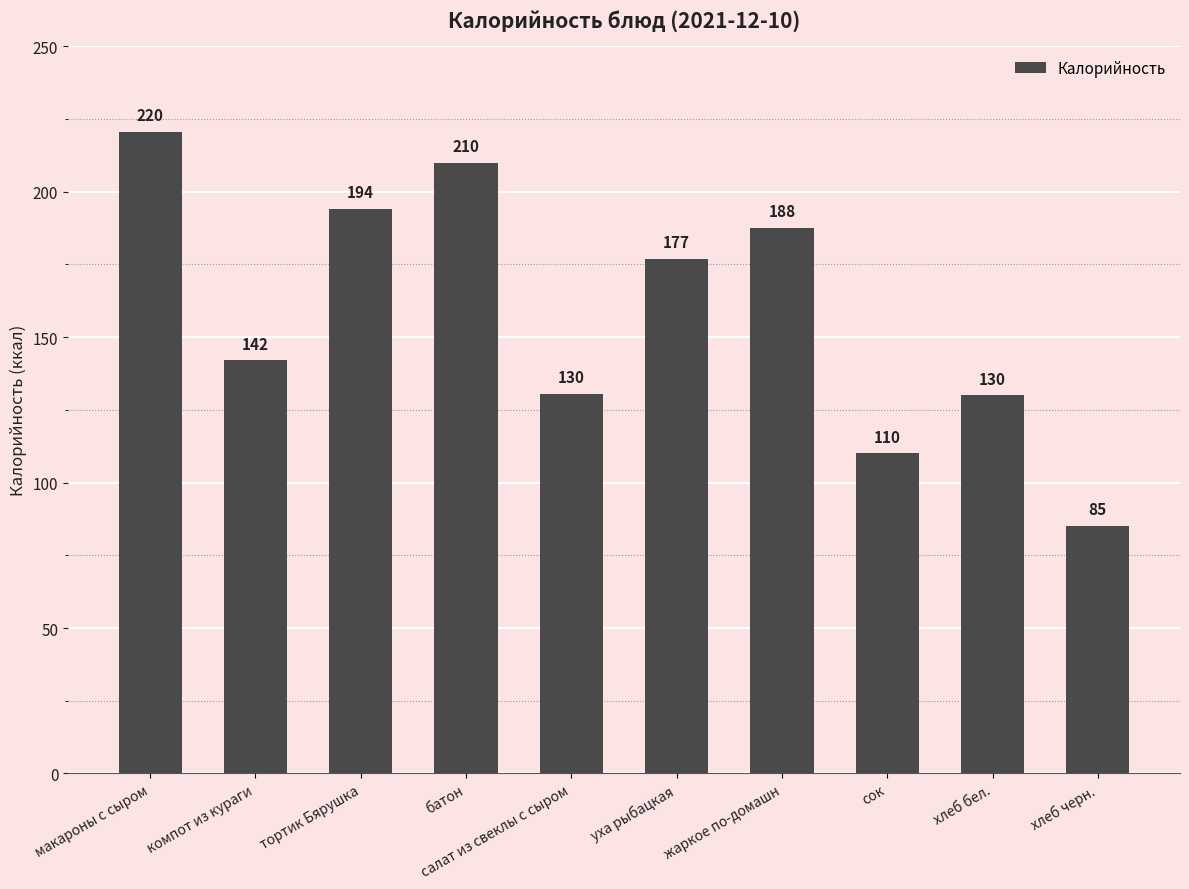

What is the label of the 7th bar from the right?

батон